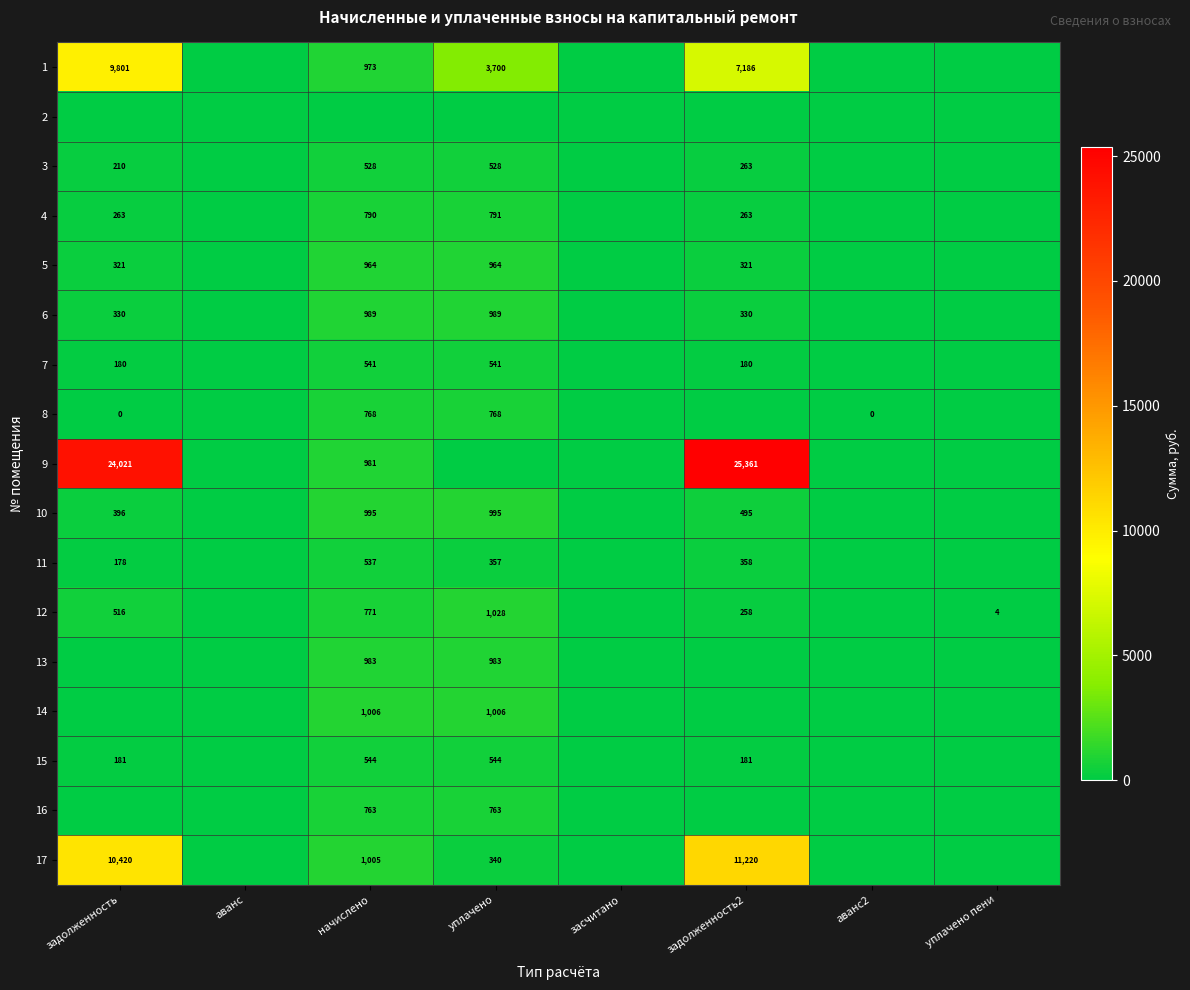

What is the difference between the highest and lowest values at начислено?

1006.5